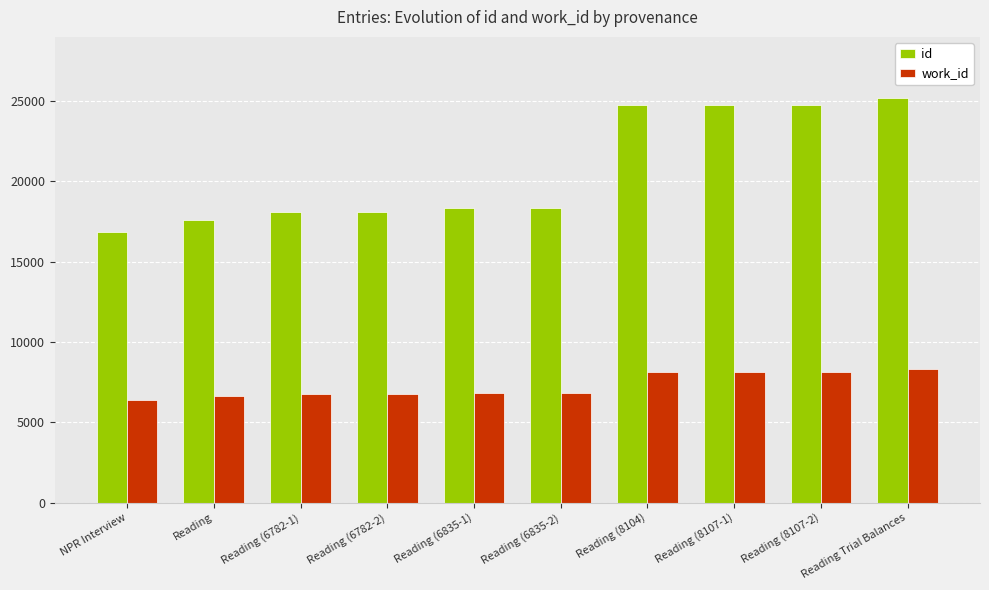

How many series are shown in this chart?

2